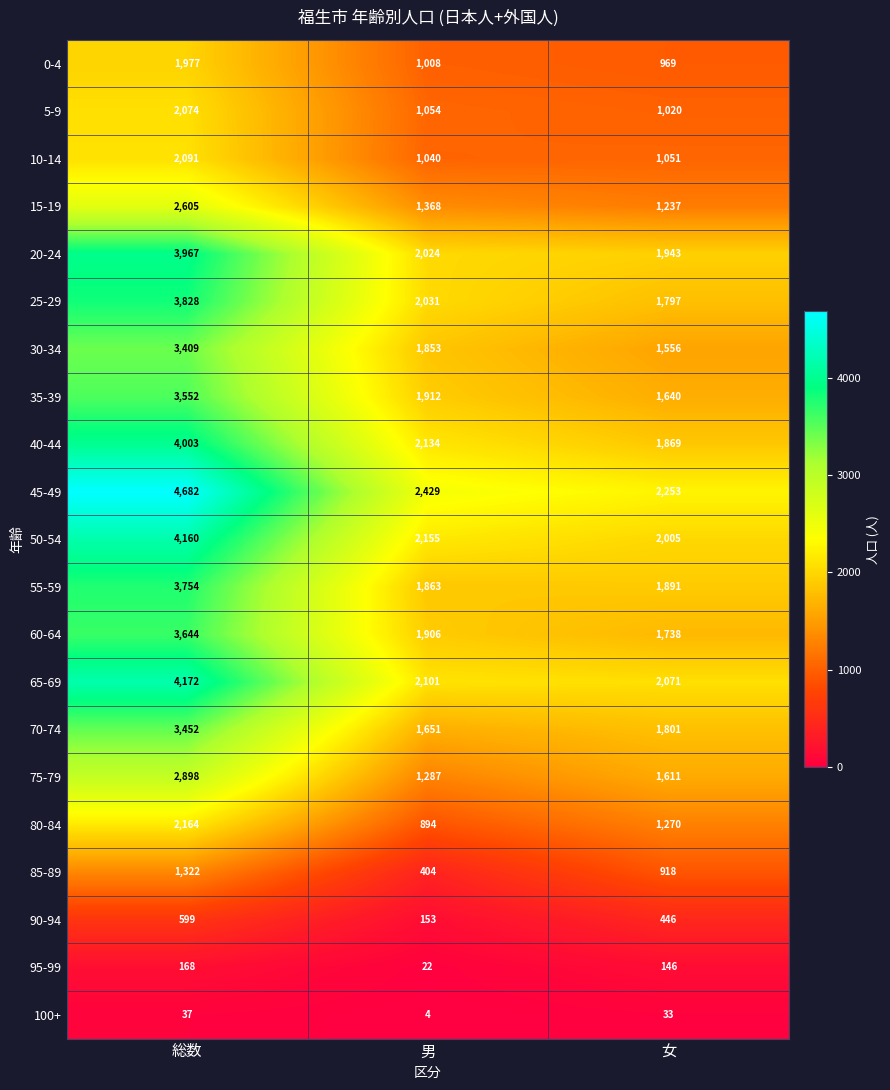

Which series has the widest spread of values?

45-49